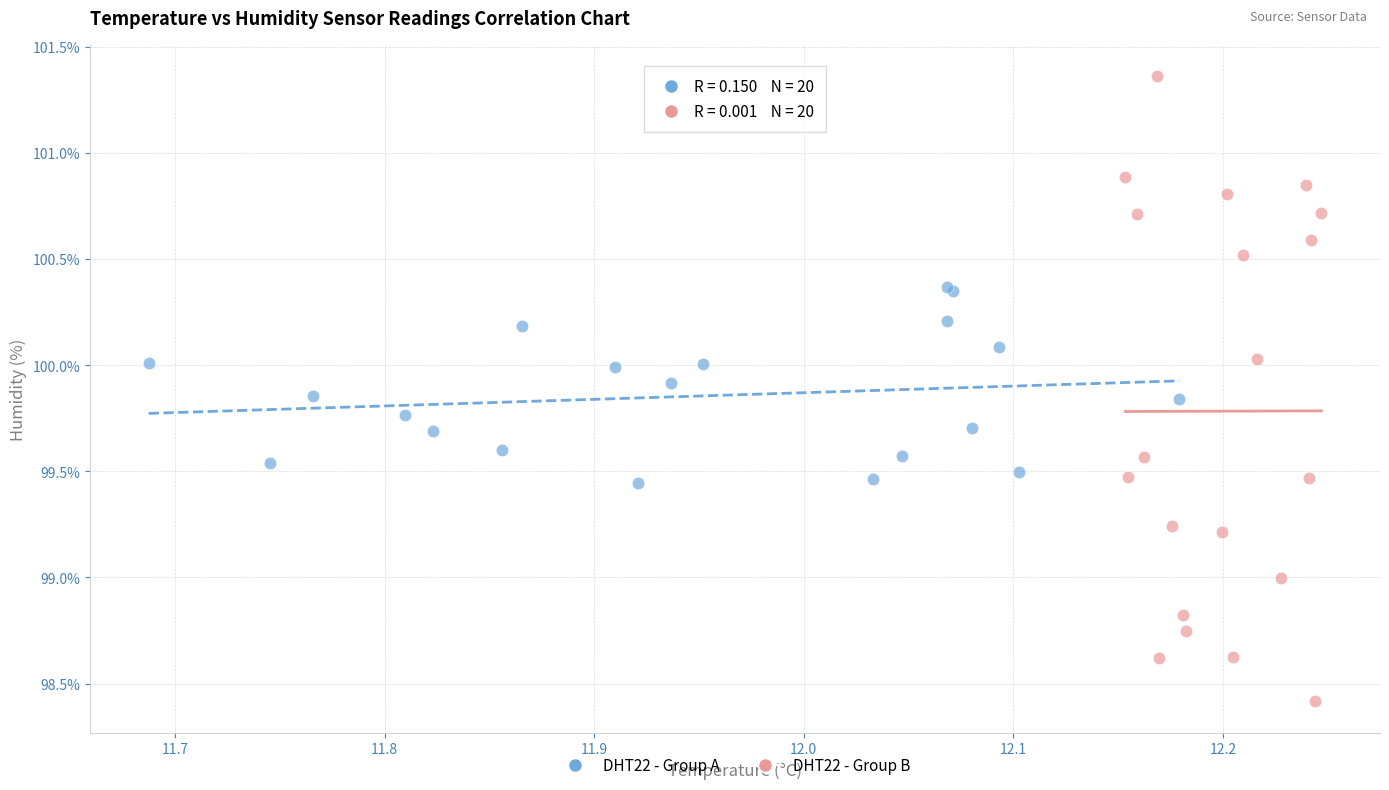

What are all the series names shown in the legend?

DHT22 - Group A, DHT22 - Group B